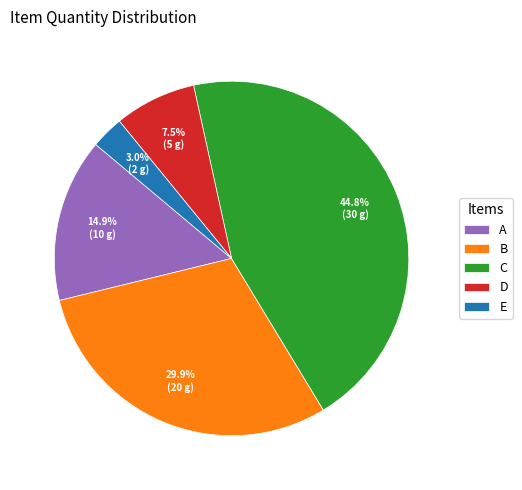

What is the ratio of the value at C to the value at B?

1.5